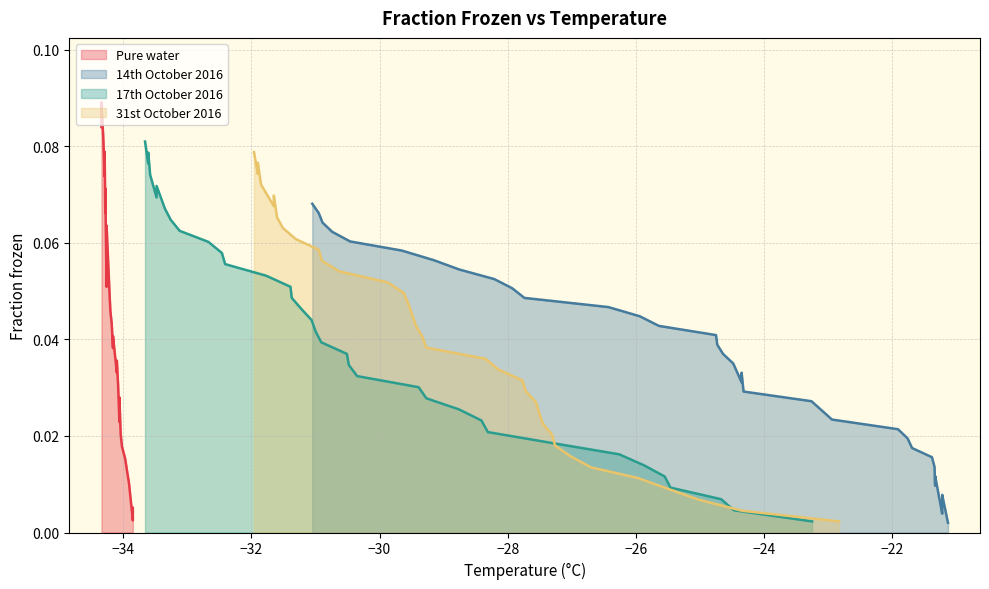

What is the maximum value for 17th October 2016?

0.1